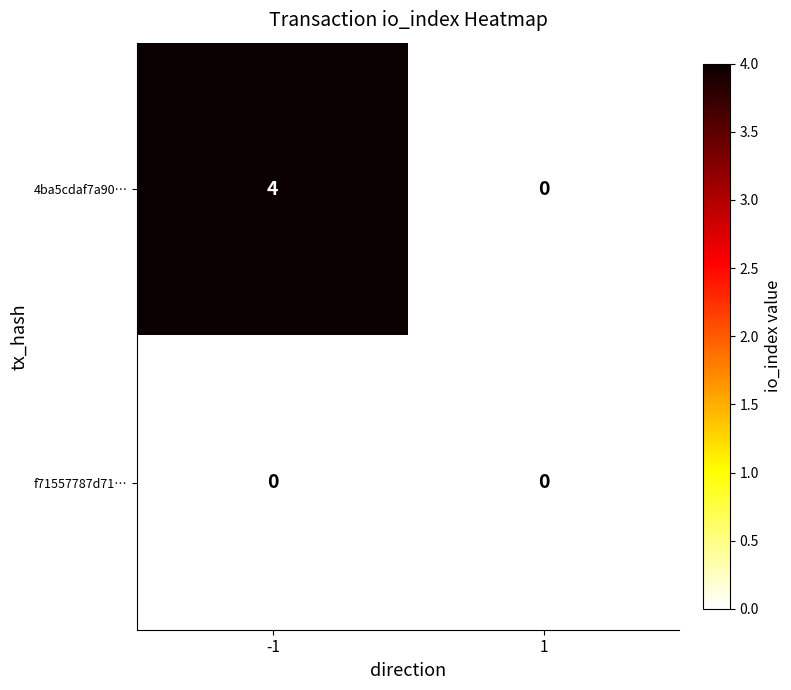

Which series has the largest range (max minus min)?

4ba5cdaf7a90…